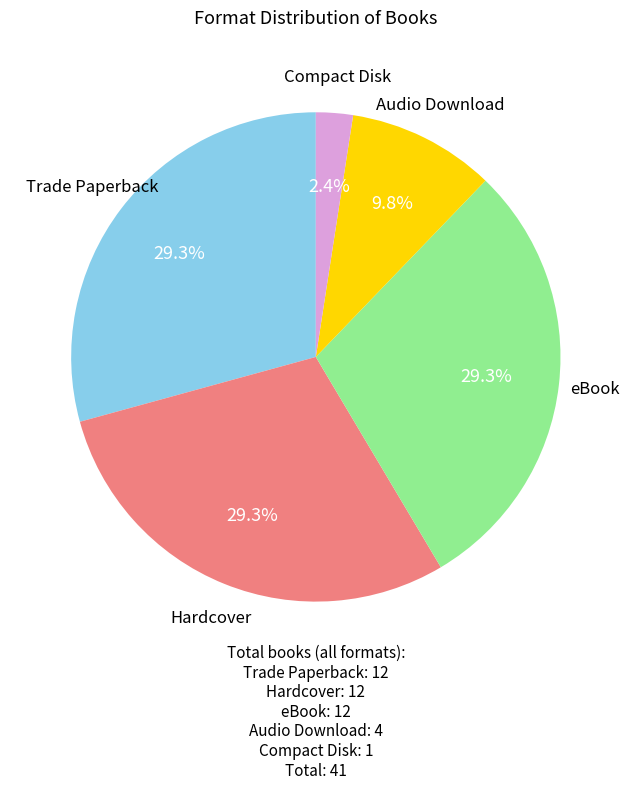

Does eBook represent more than half of the total?

No